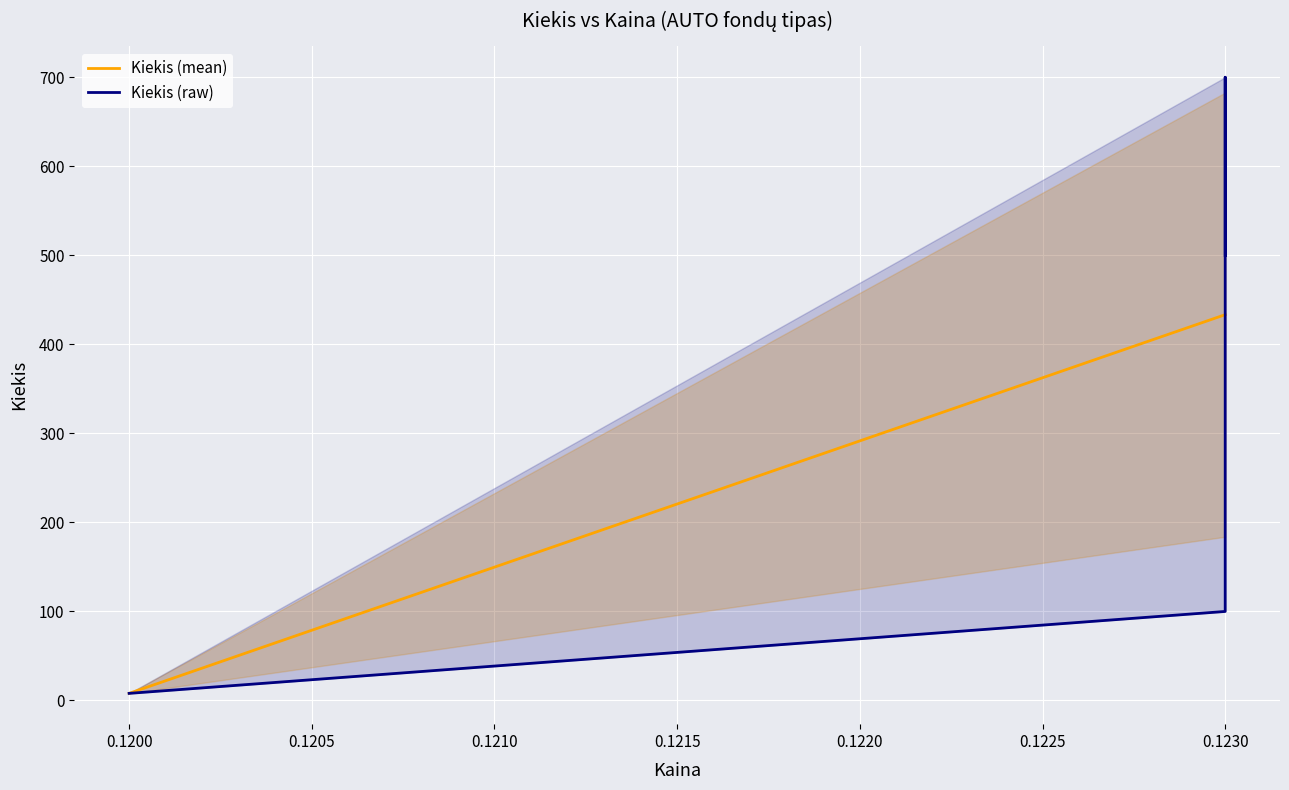

Count the values in the range 100 to 700.

3